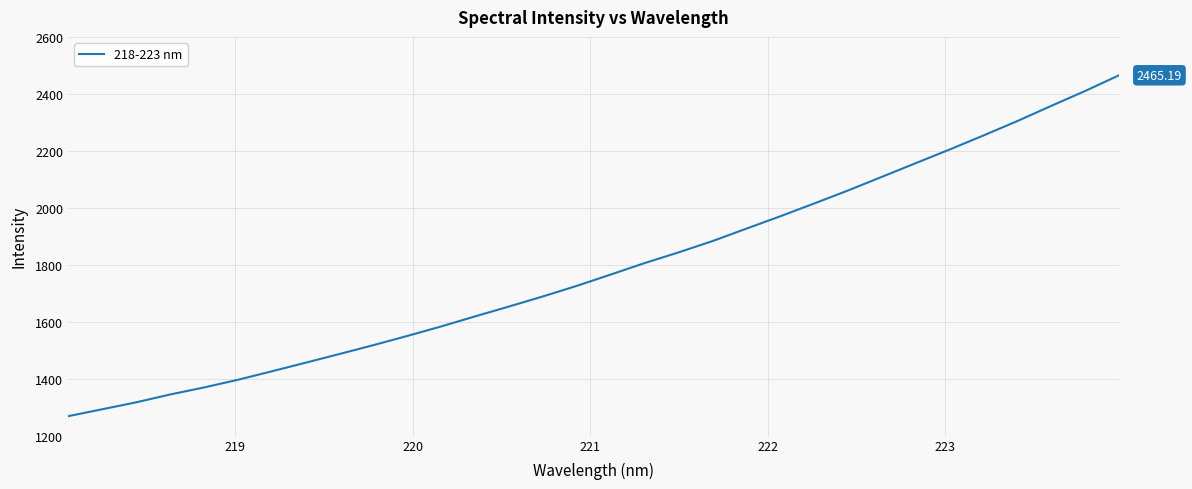

How many categories are shown in the chart?

32